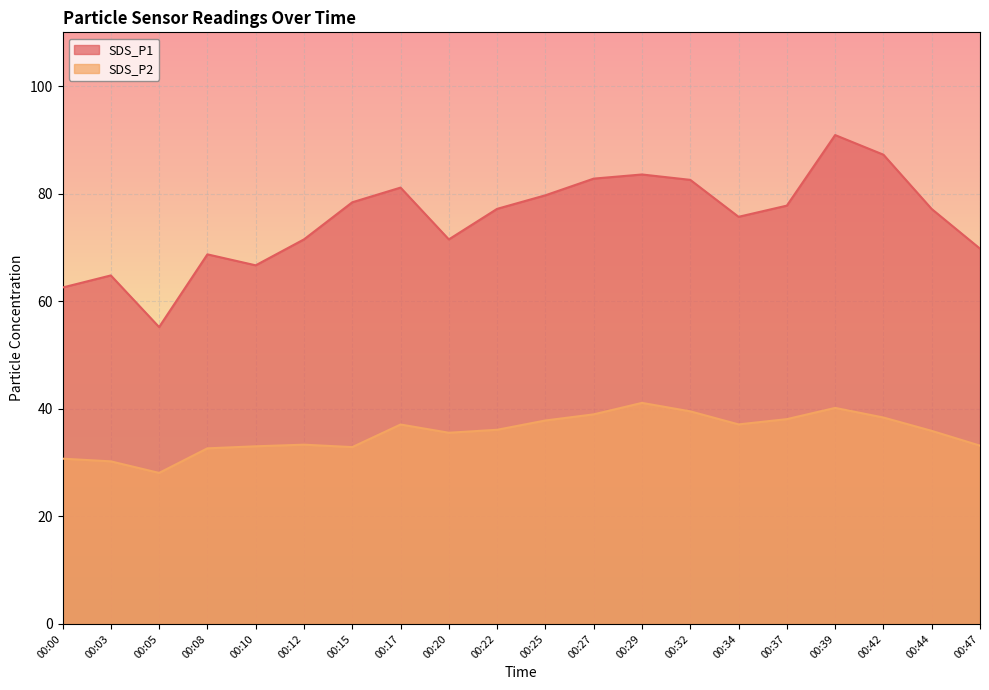

List the series in order of their peak value, highest first.

SDS_P1, SDS_P2